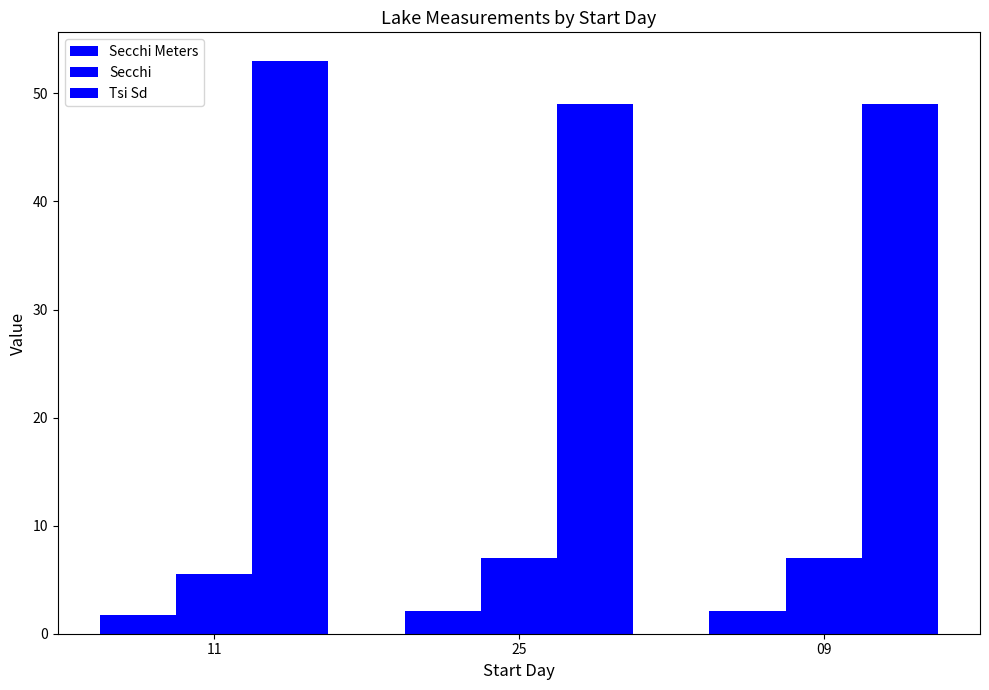

Does the chart contain any negative values?

No